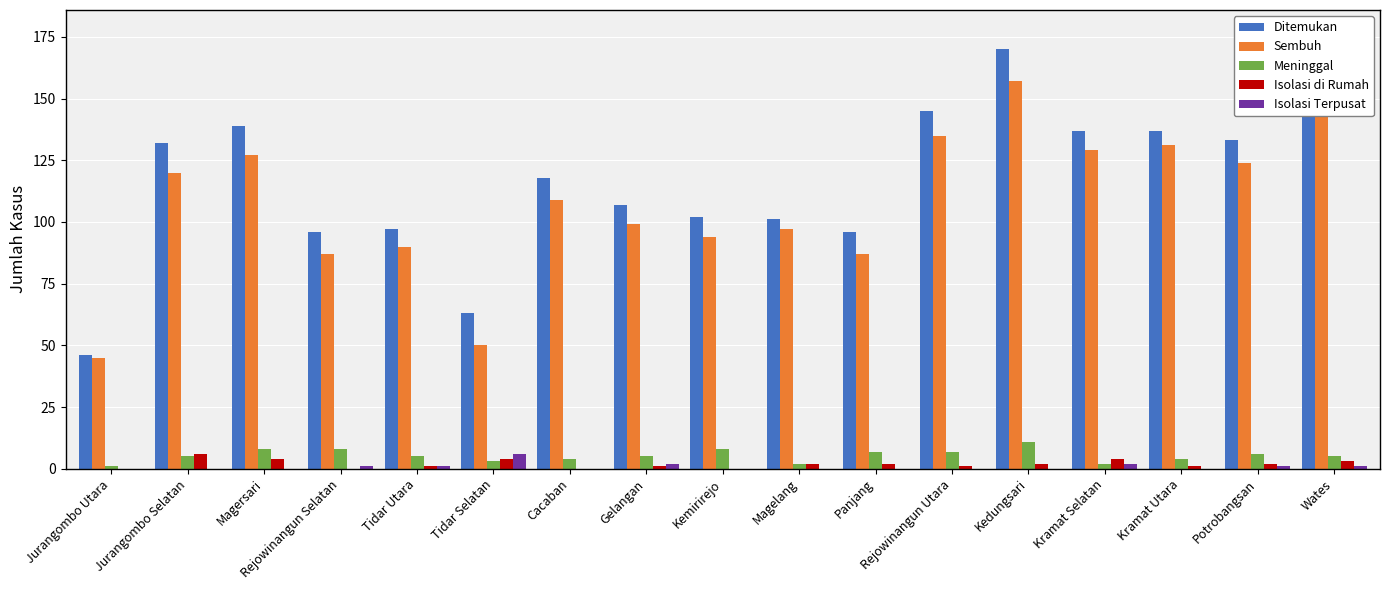

Is the value of Isolasi Terpusat at Rejowinangun Utara greater than the value of Meninggal at Potrobangsan?

No